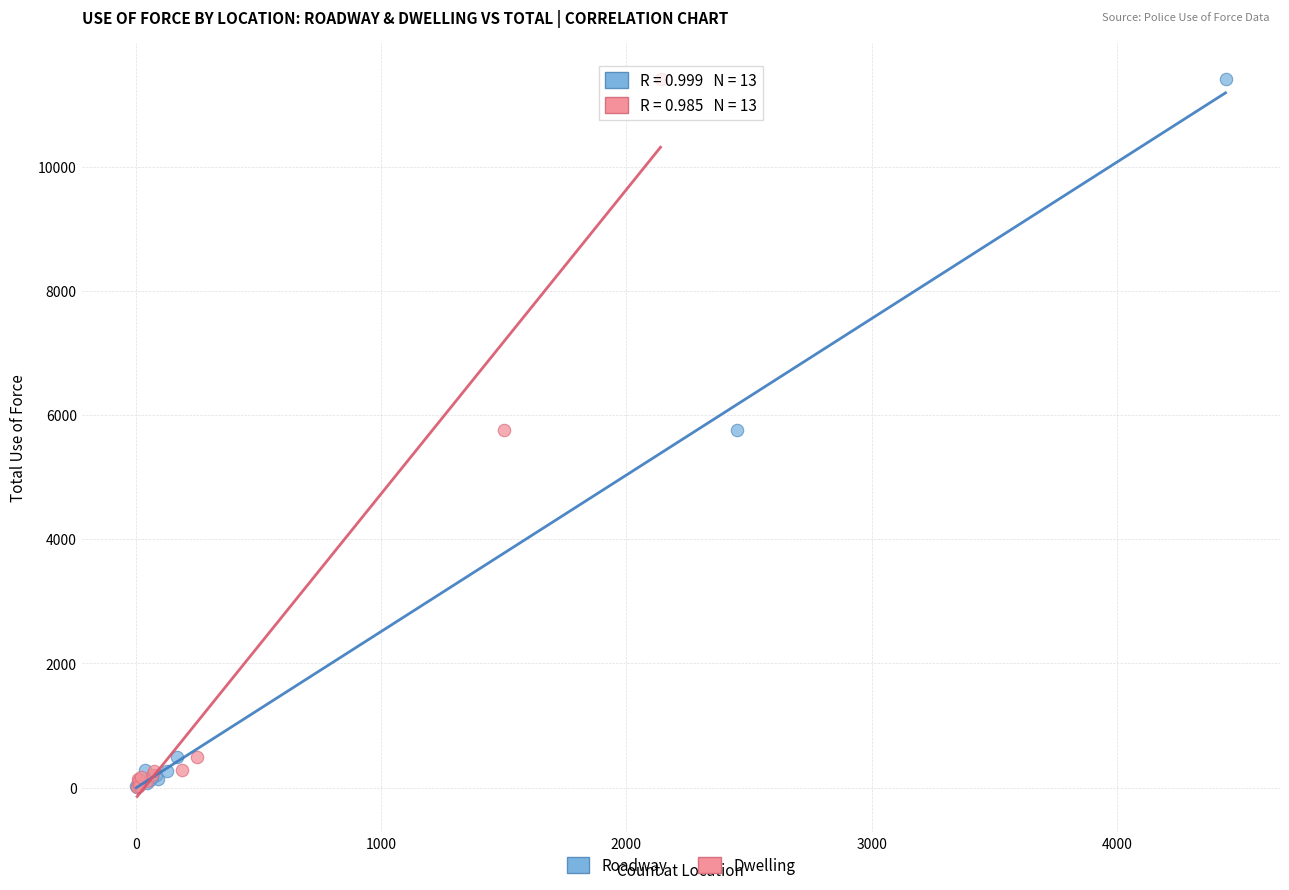

What are all the series names shown in the legend?

Roadway, Dwelling